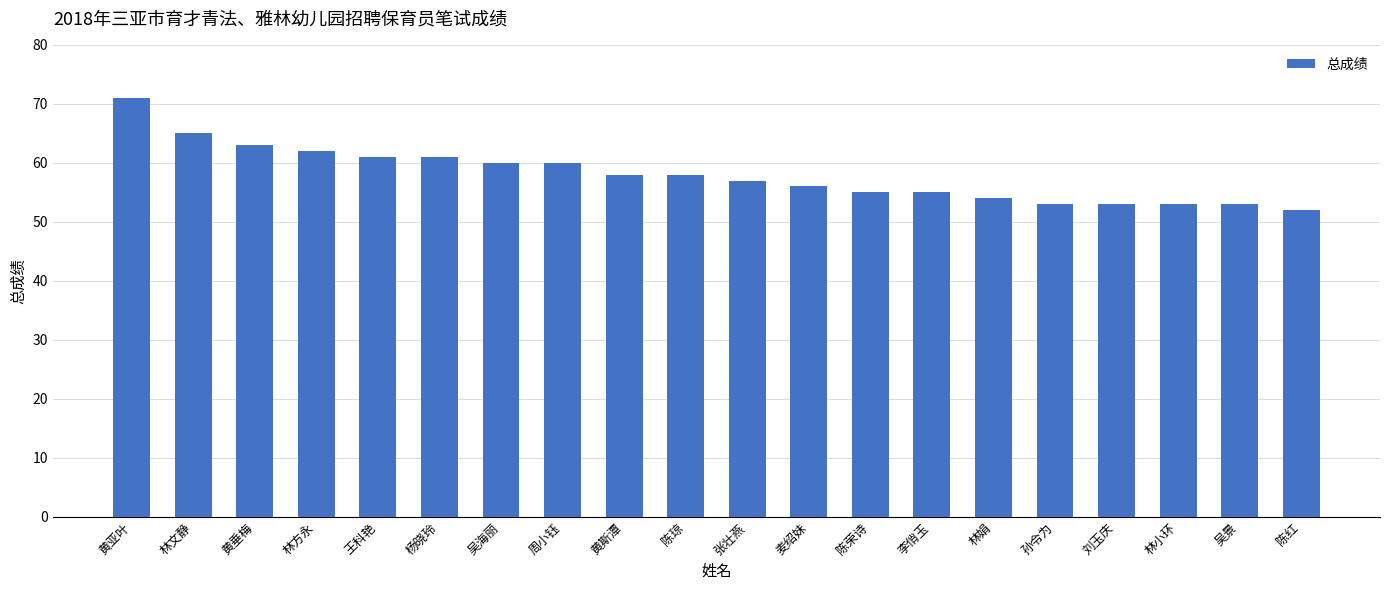

What is the change in value from 黄亚叶 to 陈琼?

-13